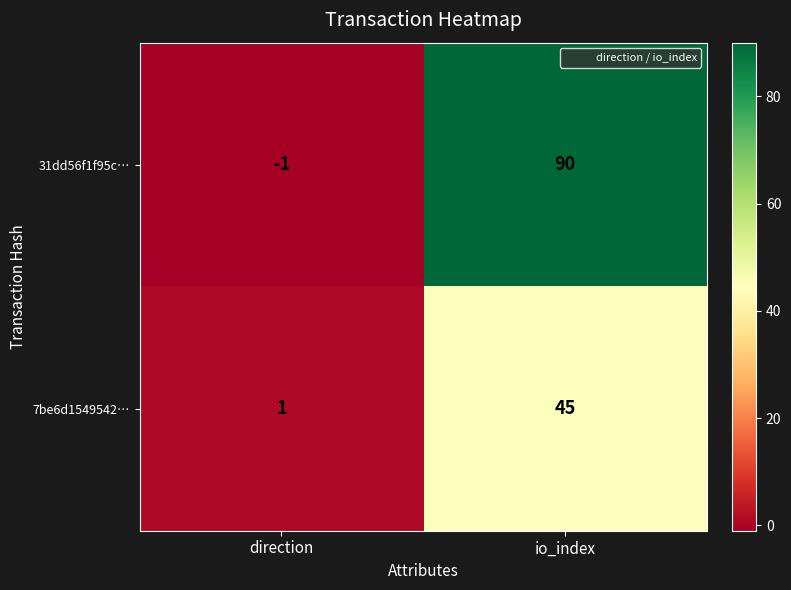

Which category has the highest value in the 7be6d1549542… series?

io_index